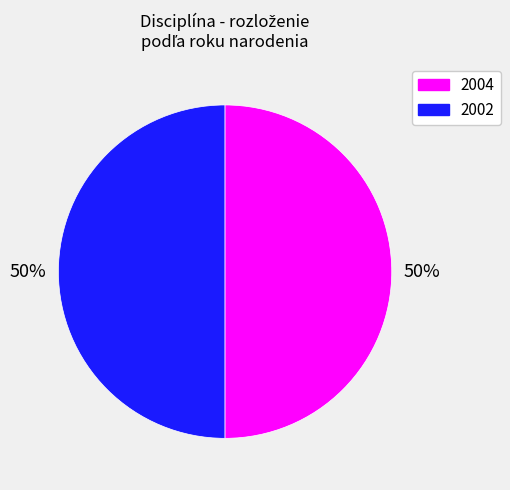

How many slices are in this pie chart?

2